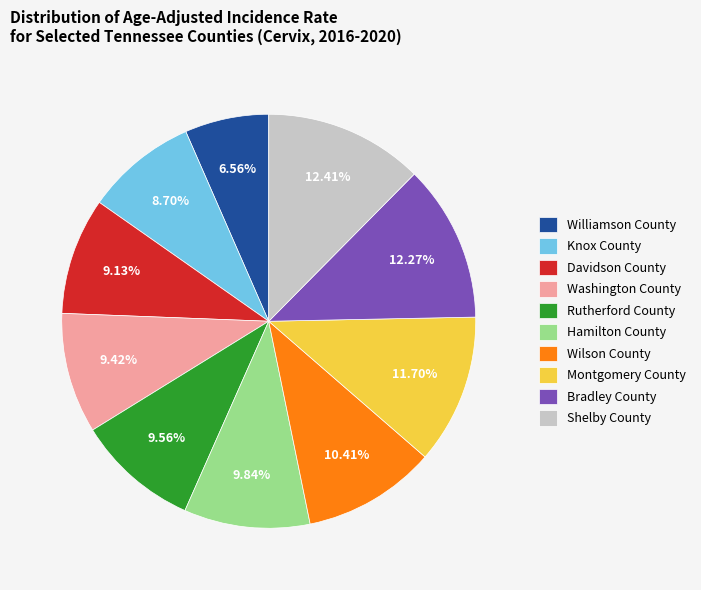

How many segments does this pie chart have?

10